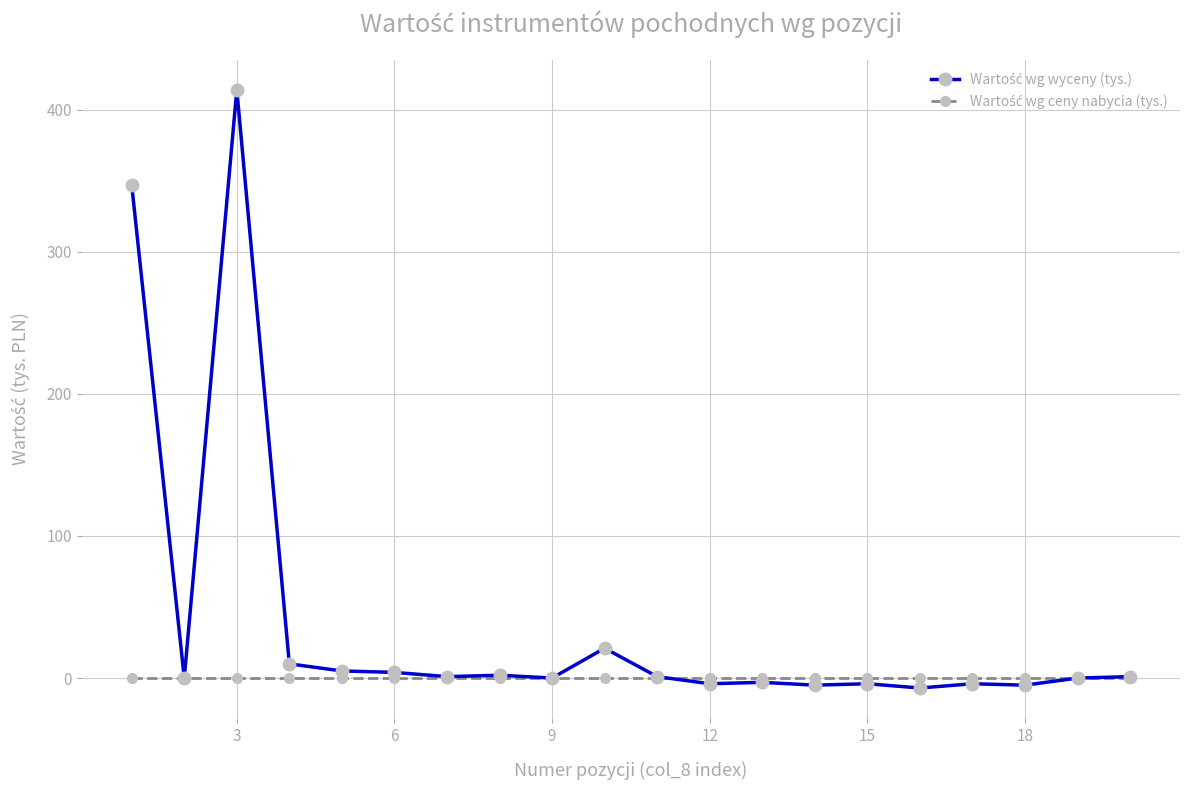

At how many categories does at least one series exceed 271?

2